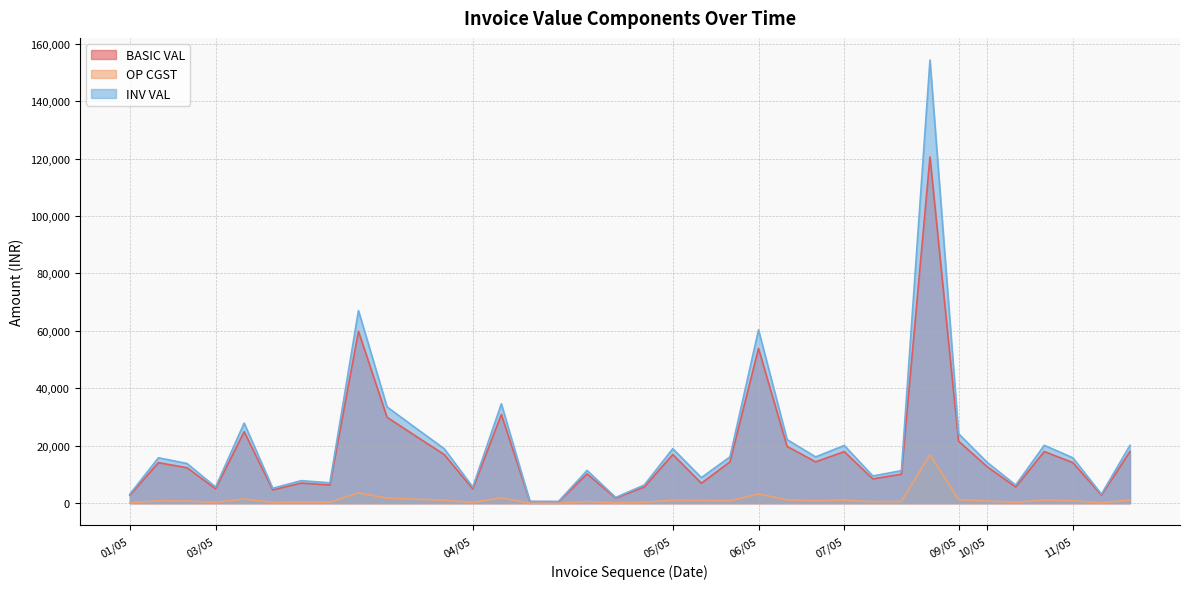

Rank the series by their maximum value, from lowest to highest.

OP CGST, BASIC VAL, INV VAL